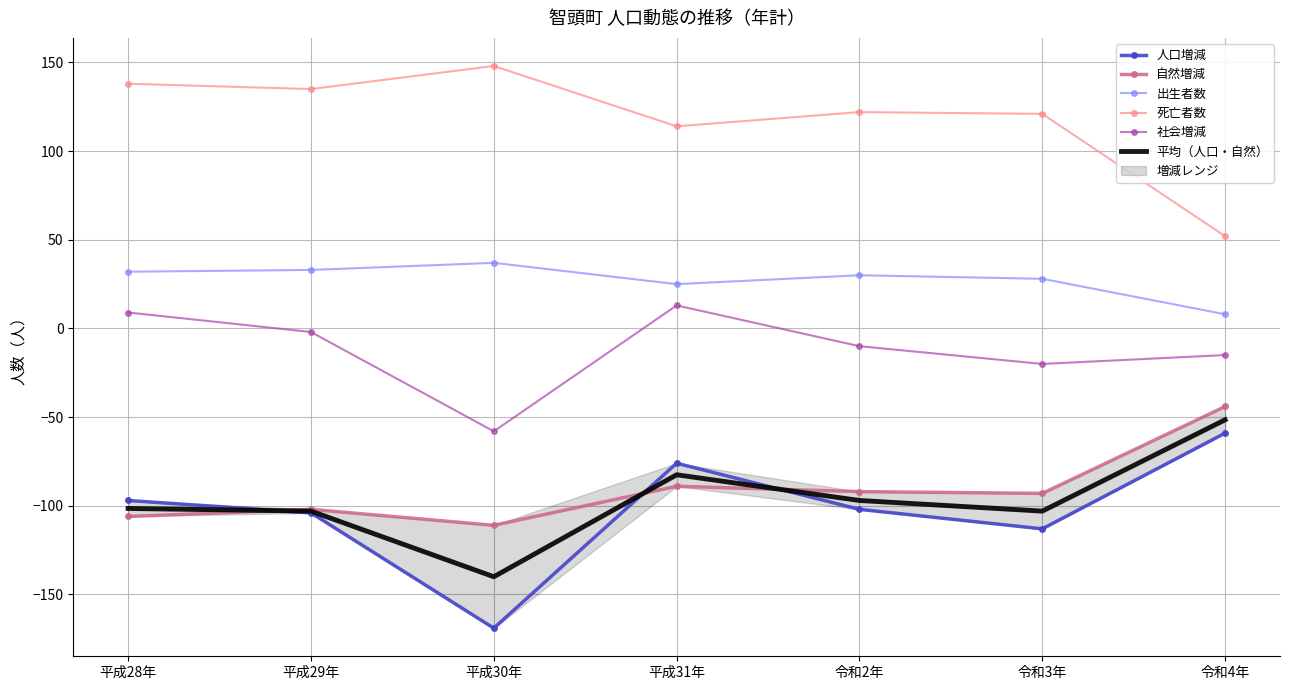

At which category does 人口増減 reach its first local valley?

平成30年